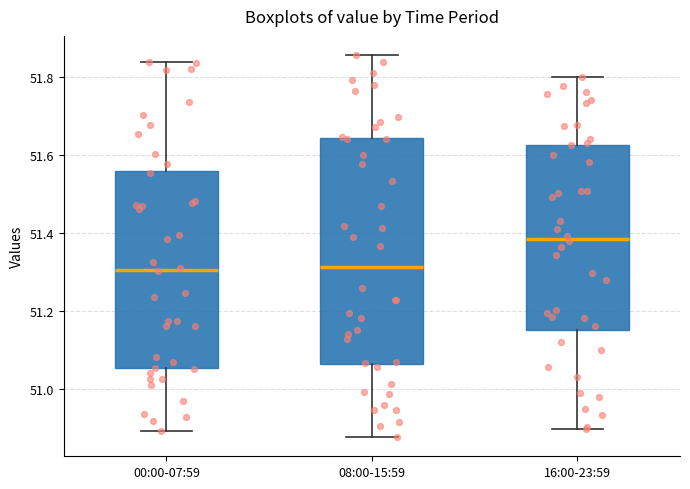

Where does the upper whisker of the box for 16:00-23:59 end on the y-axis? The values are not printed on the chart, so give them approximately, as read against the axis.

51.80